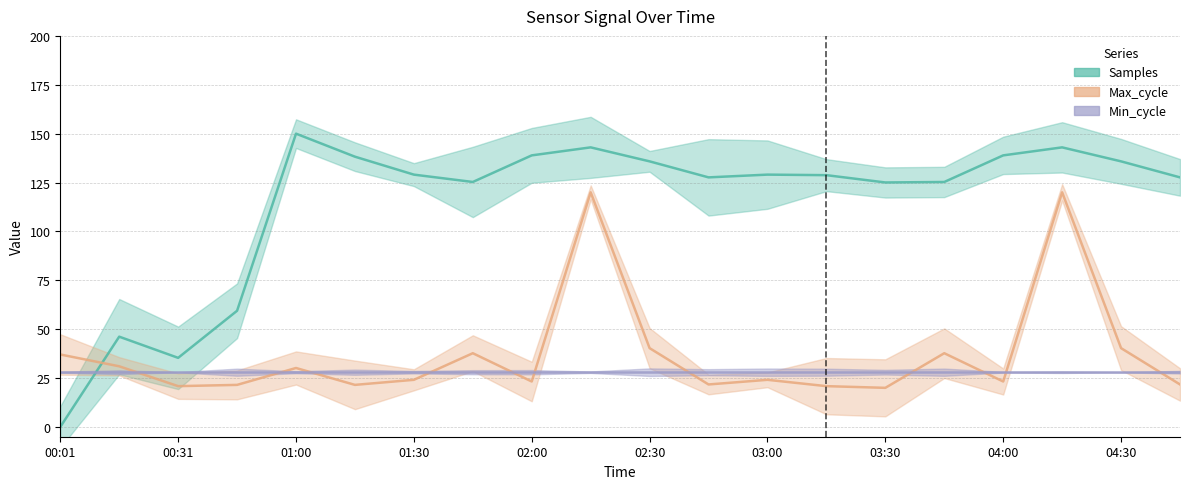

Is the value of Max_cycle at 01:30 greater than the value of Samples at 03:00?

No